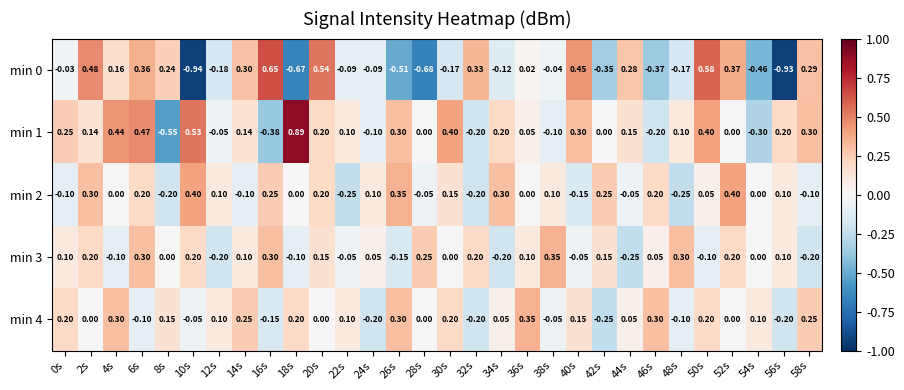

Is the value of min 0 at 18s greater than the value of min 4 at 42s?

No